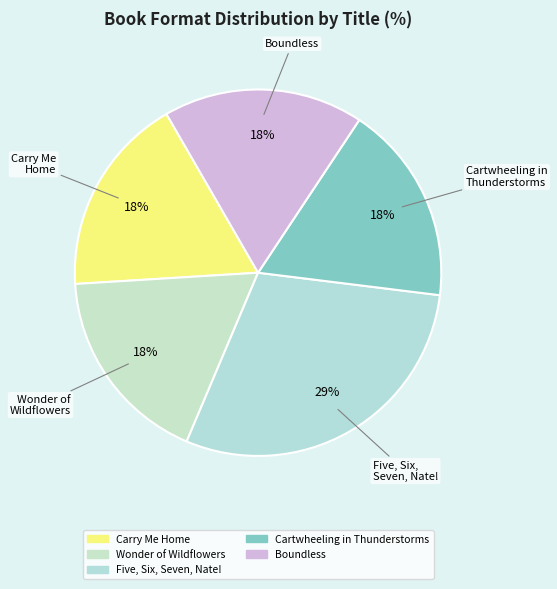

Do Cartwheeling in Thunderstorms and Wonder of Wildflowers together represent more than half of the pie?

No